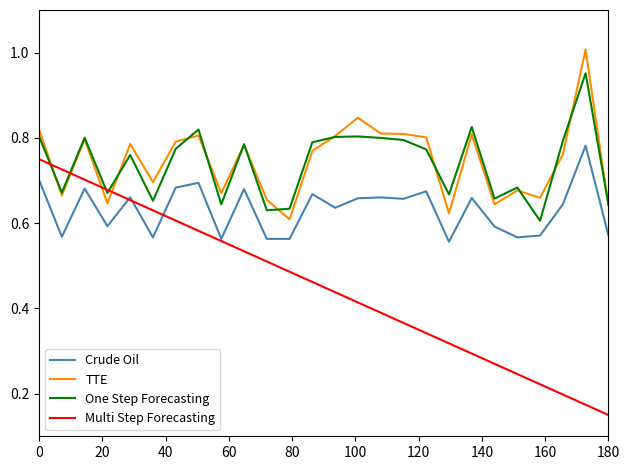

True or false: One Step Forecasting and Crude Oil cross at least once.

False